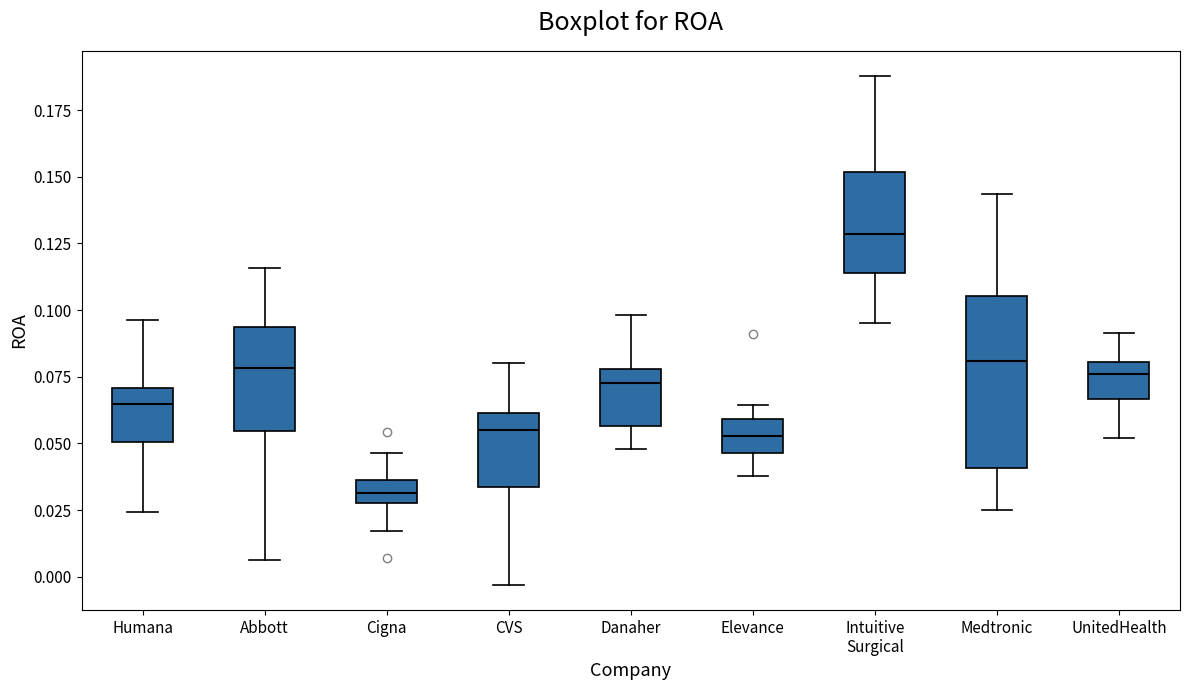

Where does the lower whisker of the box for Abbott end on the y-axis? The values are not printed on the chart, so give them approximately, as read against the axis.

0.005